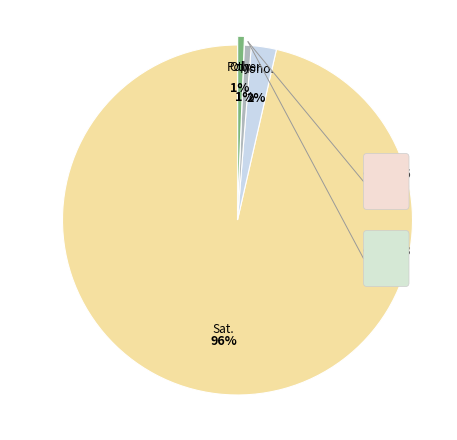

Count the number of slices in the pie.

6